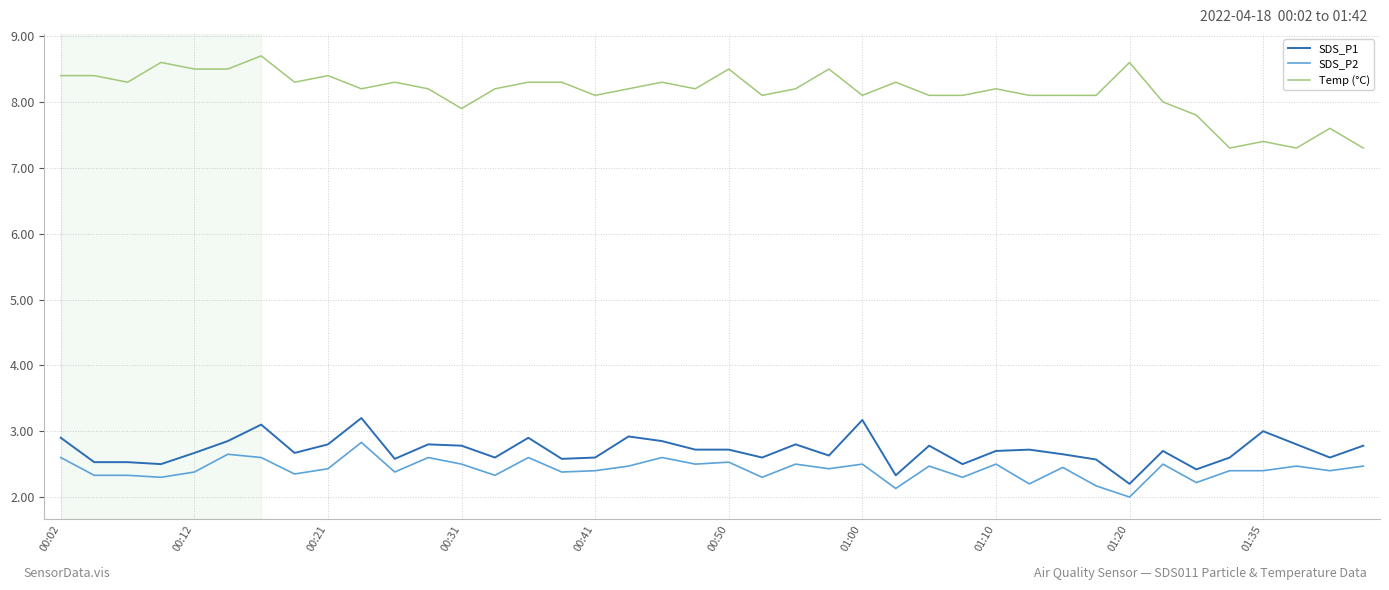

Which series has the largest range (max minus min)?

Temp (°C)